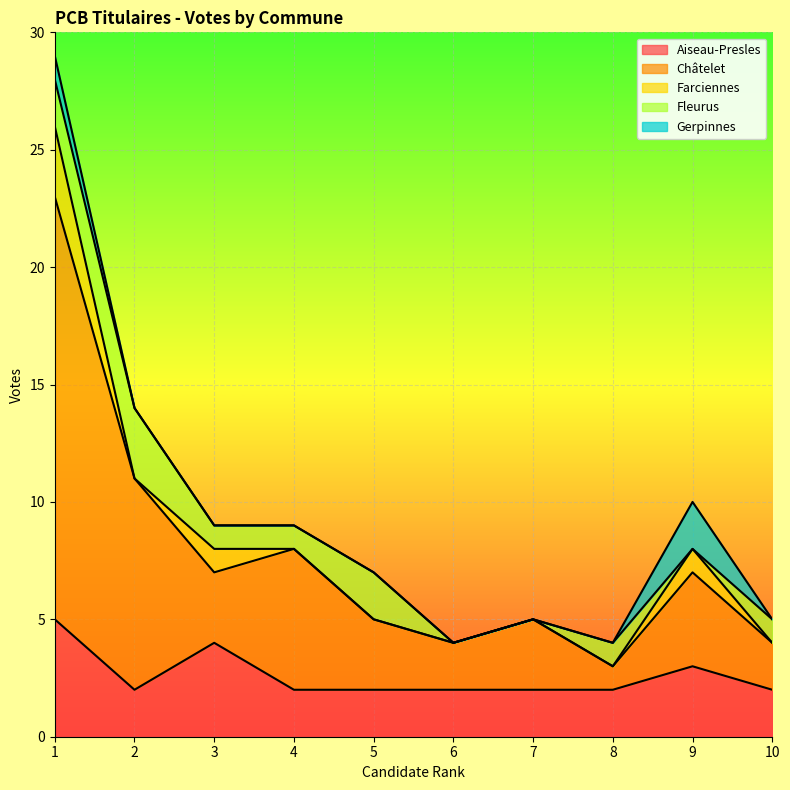

Which category has the lowest value in the Farciennes series?

2